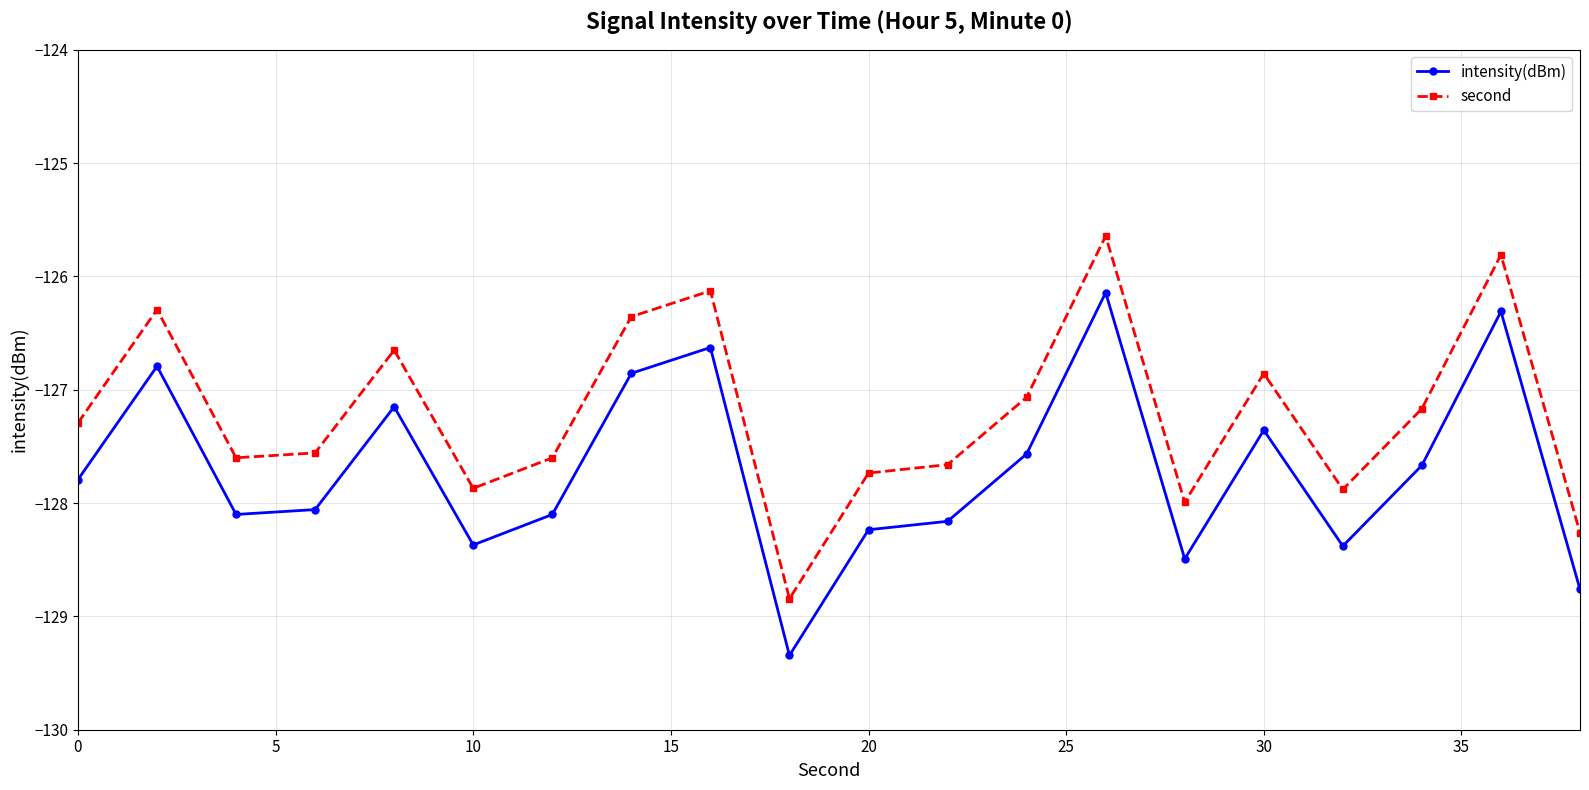

True or false: intensity(dBm) and second intersect in this chart.

False